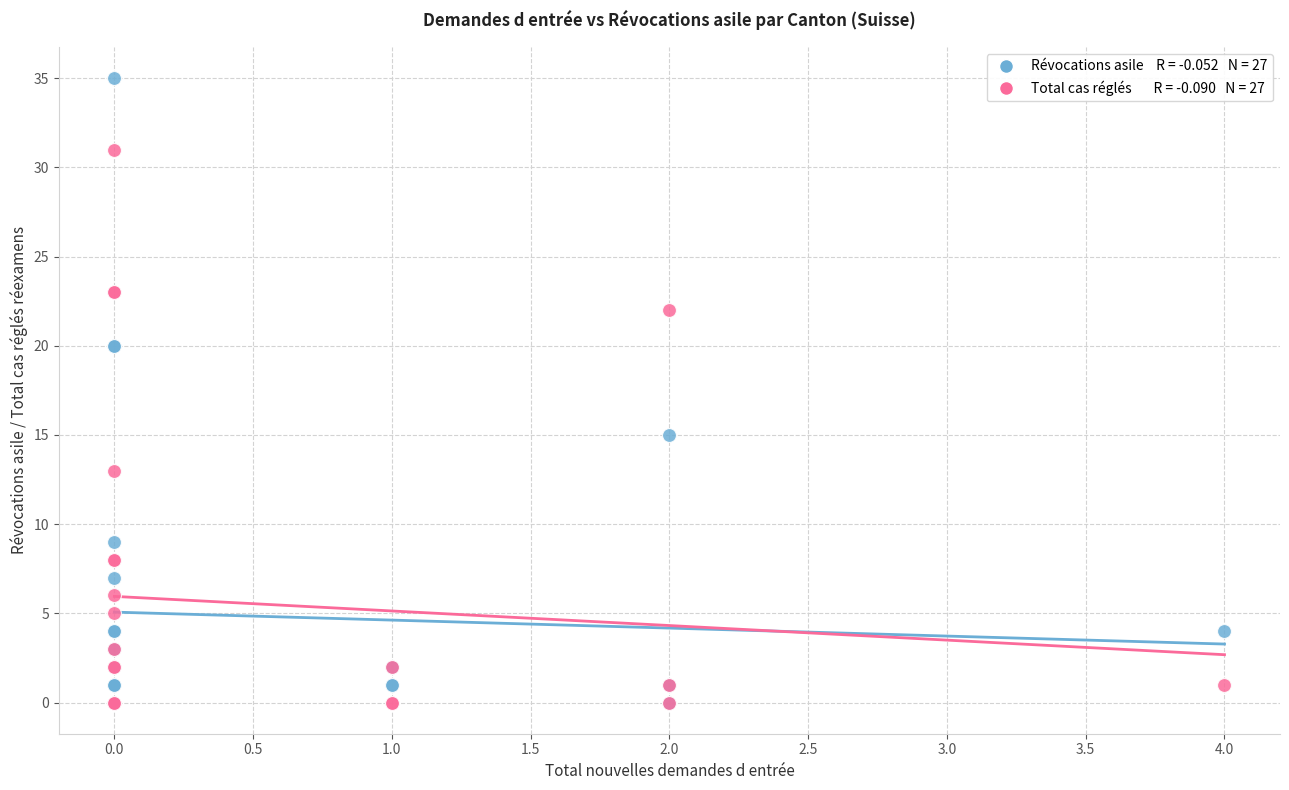

Across all series, what Y value is closest to 17?

15